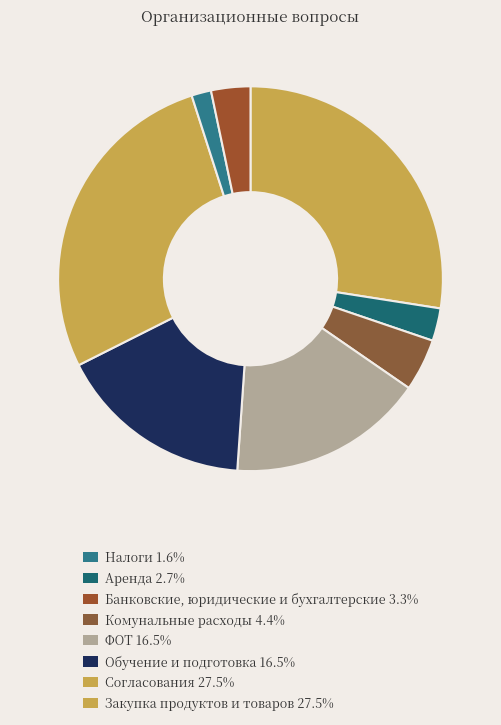

Rank the categories by value from highest to lowest.

Согласования, Закупка продуктов и товаров, ФОТ, Обучение и подготовка, Комунальные расходы, Банковские, юридические и бухгалтерские, Аренда, Налоги